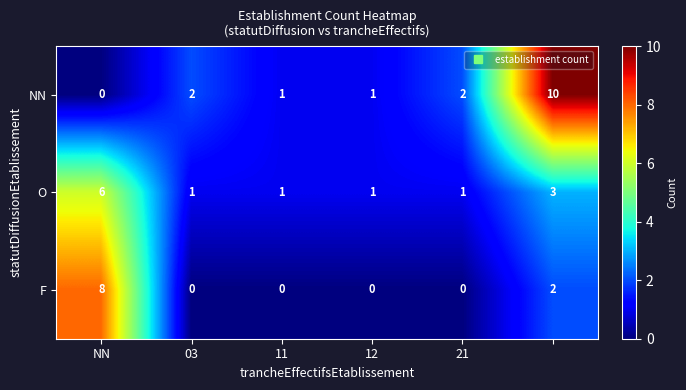

What is the average value of the NN series?

3